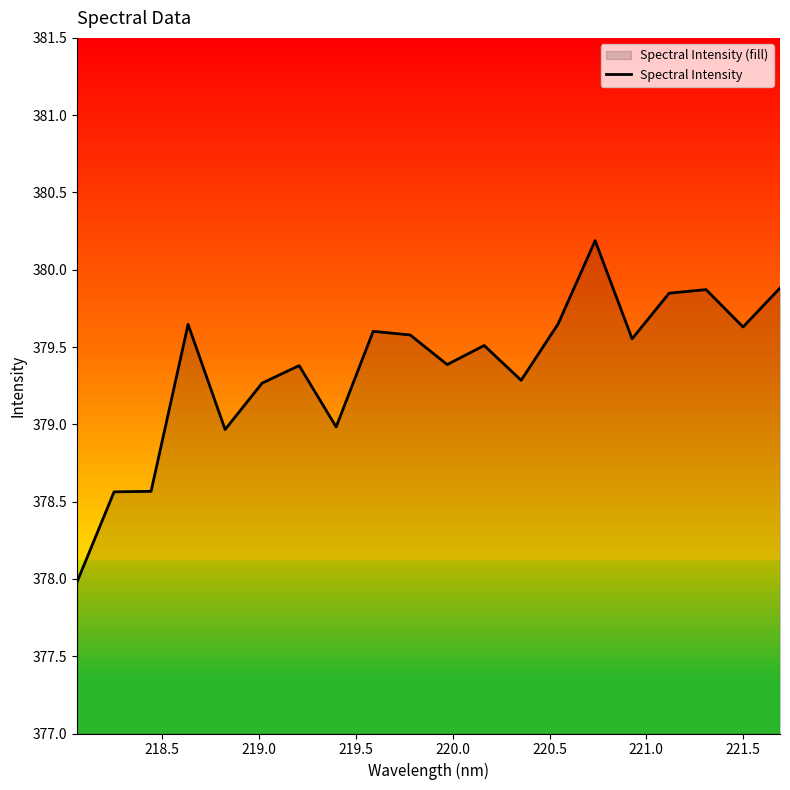

What is the maximum value shown in the chart?

380.2